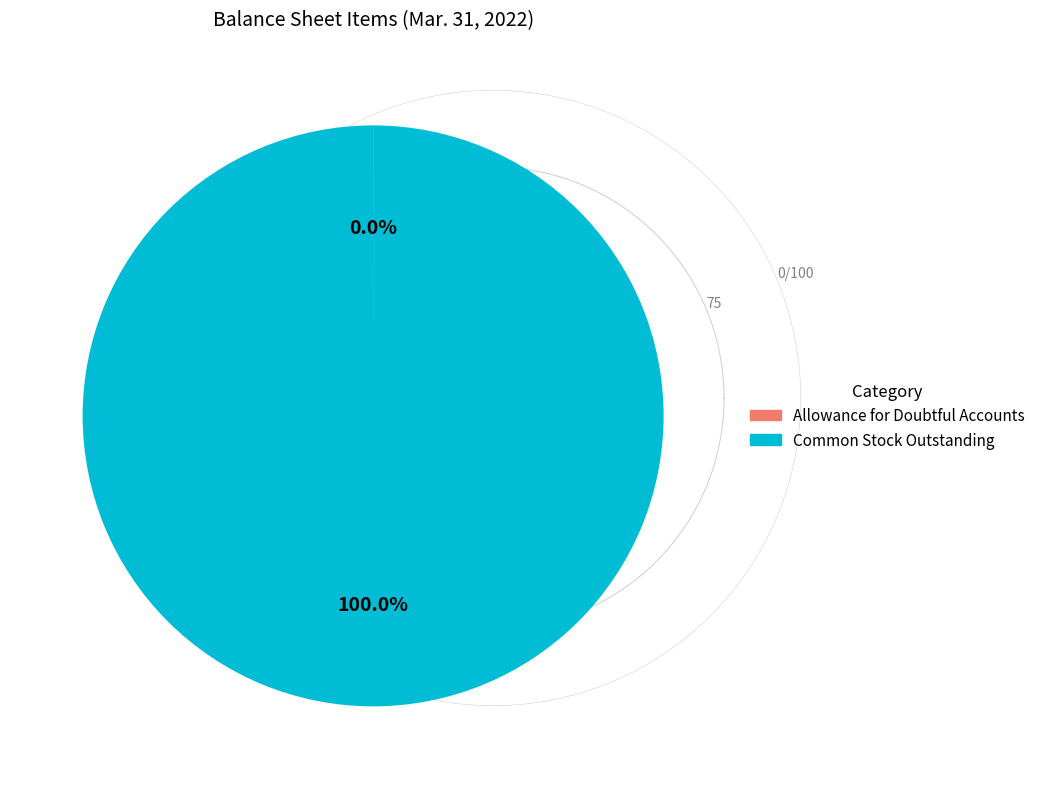

Is there a majority slice in this chart?

Yes